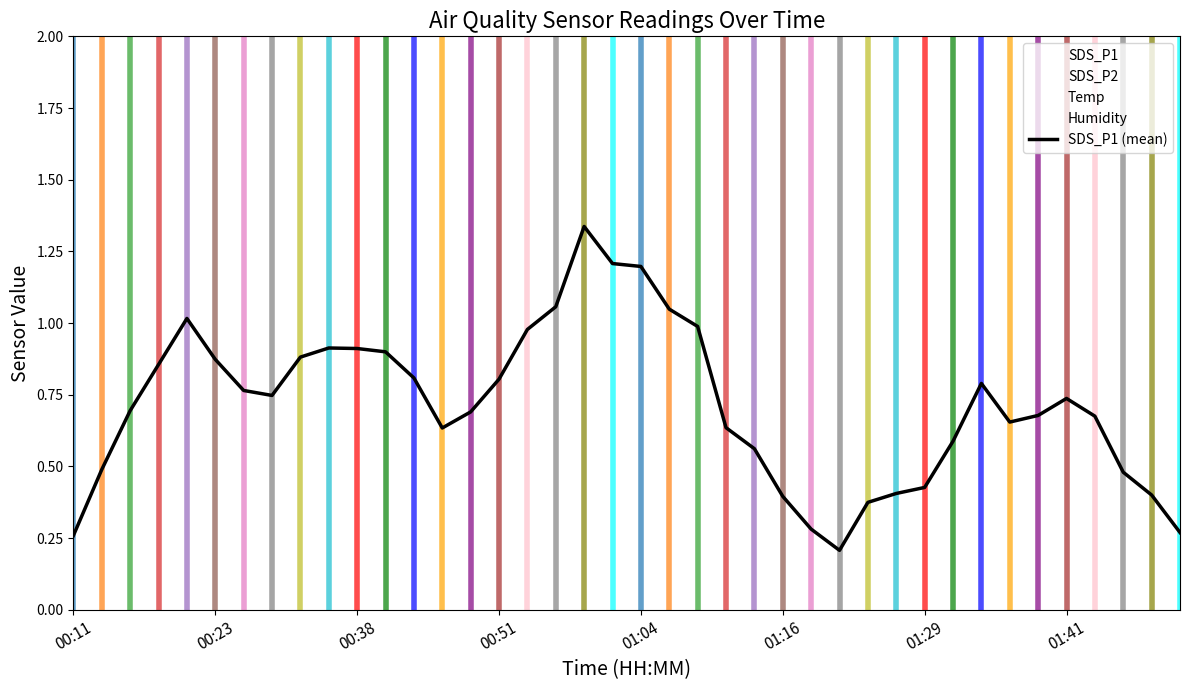

The value of SDS_P1 (mean) at 01:29 is 0.7. True or false?

False